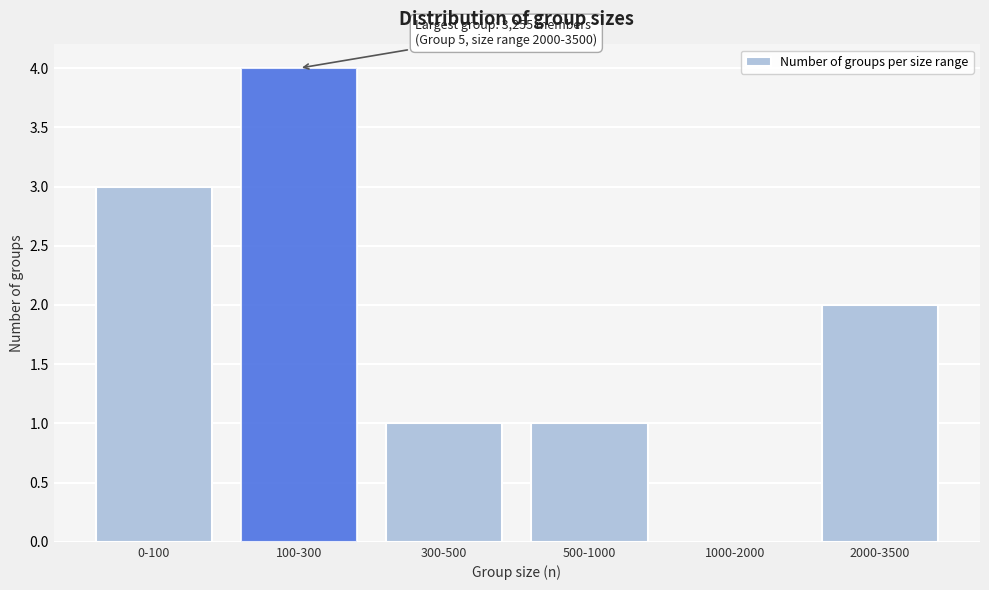

Reading left to right, what are all the values shown in this chart?

0-100=3	100-300=4	300-500=1	500-1000=1	1000-2000=0	2000-3500=2